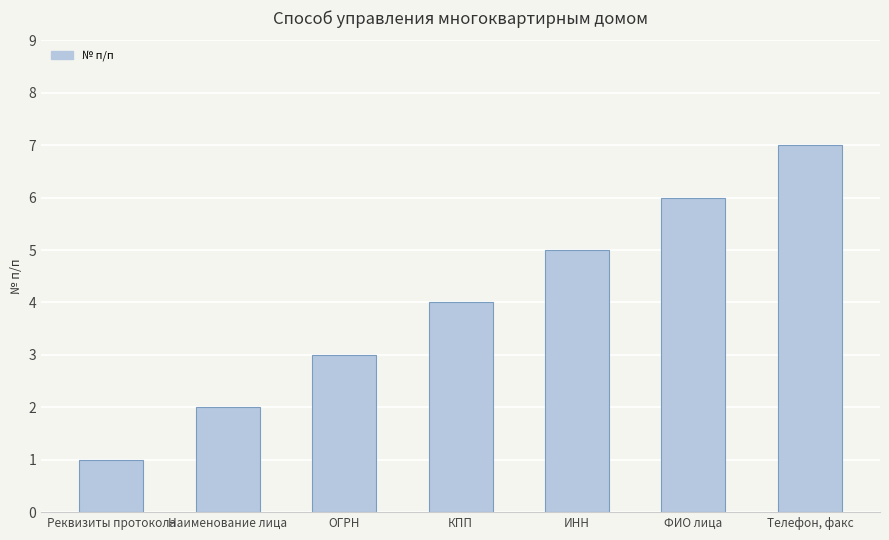

The chart shows a value of 3 at Наименование лица. True or false?

False